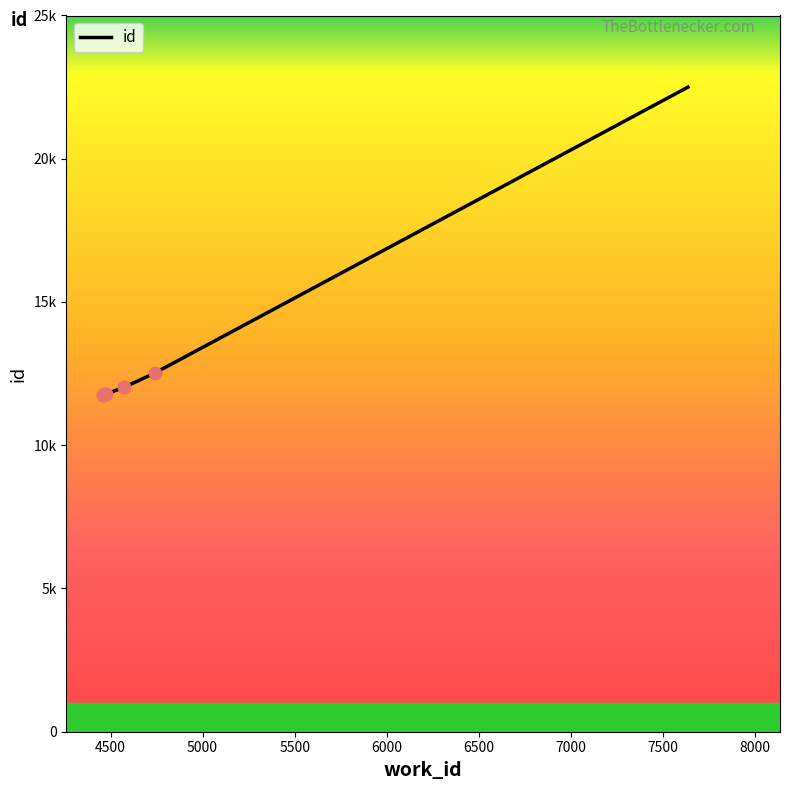

Between 4742 and 4477, which is larger?

4742